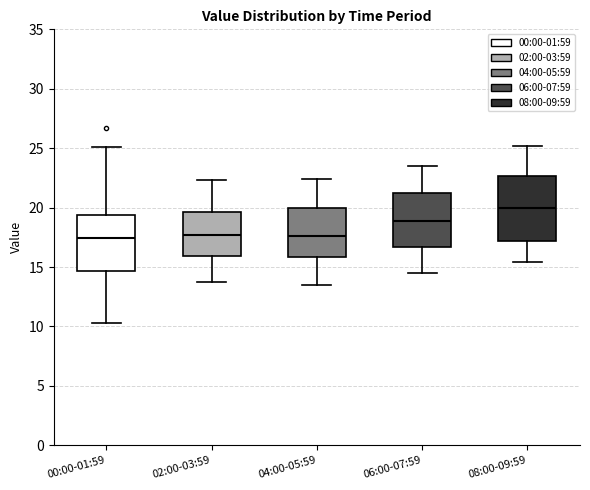

Reading left to right, transcribe this box plot: for each box, give where its median line is, the range the box spans, and where its two whiskers end, as read against the y-axis. The values are not printed on the chart, so give them approximately, as read against the axis.

00:00-01:59: median 17.5, box 14.5 to 19.5, whiskers 10.5 to 25.0
02:00-03:59: median 17.5, box 16.0 to 19.5, whiskers 14.0 to 22.5
04:00-05:59: median 17.5, box 16.0 to 20.0, whiskers 13.5 to 22.5
06:00-07:59: median 19.0, box 16.5 to 21.5, whiskers 14.5 to 23.5
08:00-09:59: median 20.0, box 17.0 to 22.5, whiskers 15.5 to 25.0